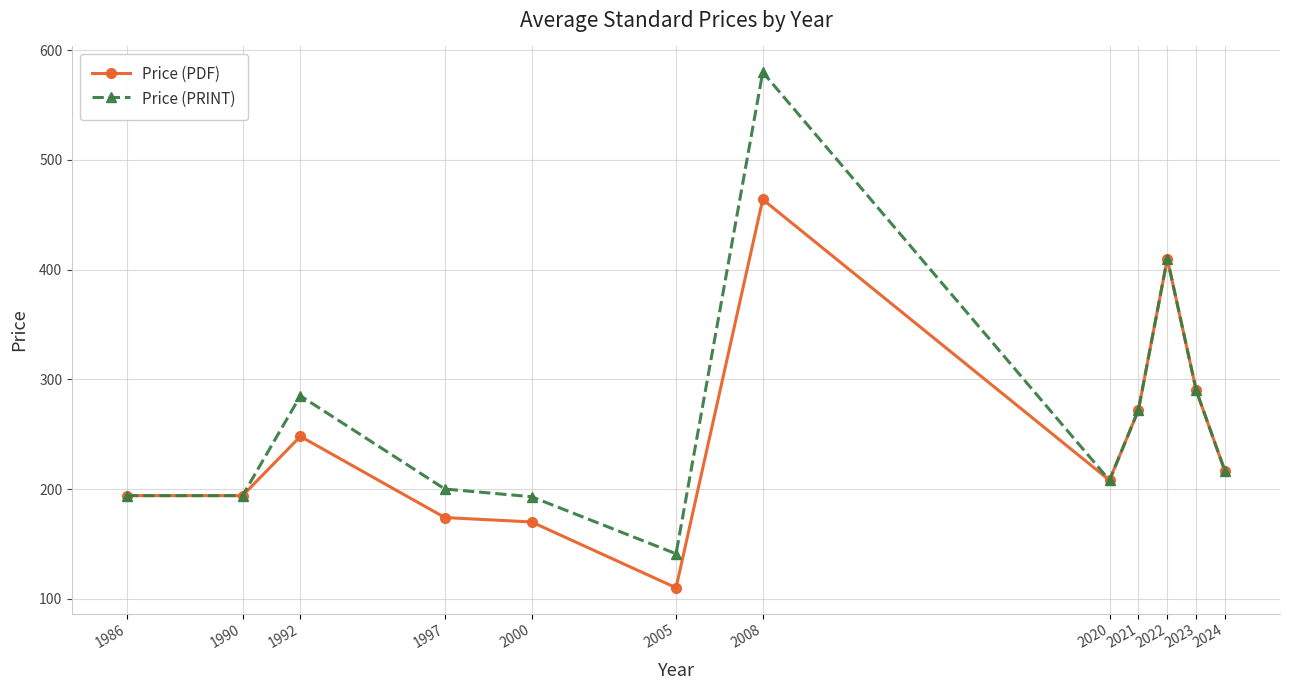

Rank the series by their maximum value, from highest to lowest.

Price (PRINT), Price (PDF)